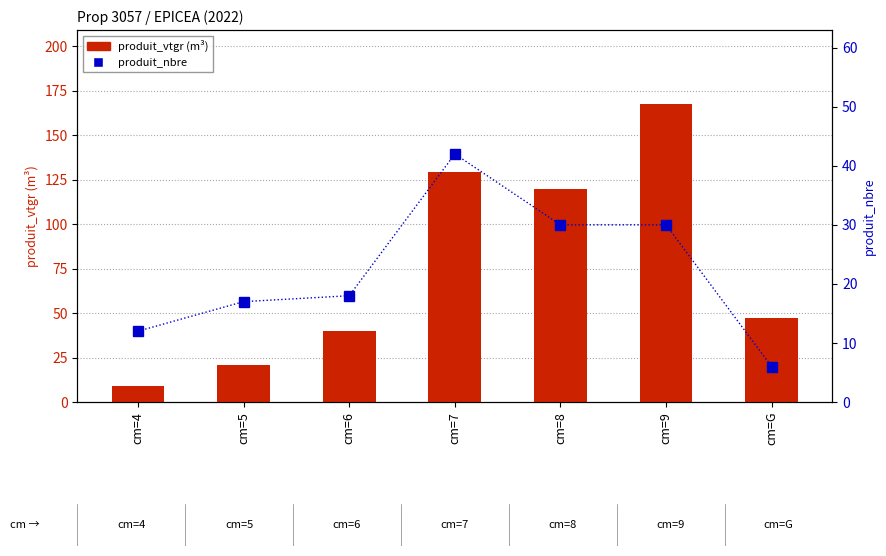

How many groups of bars are there?

7